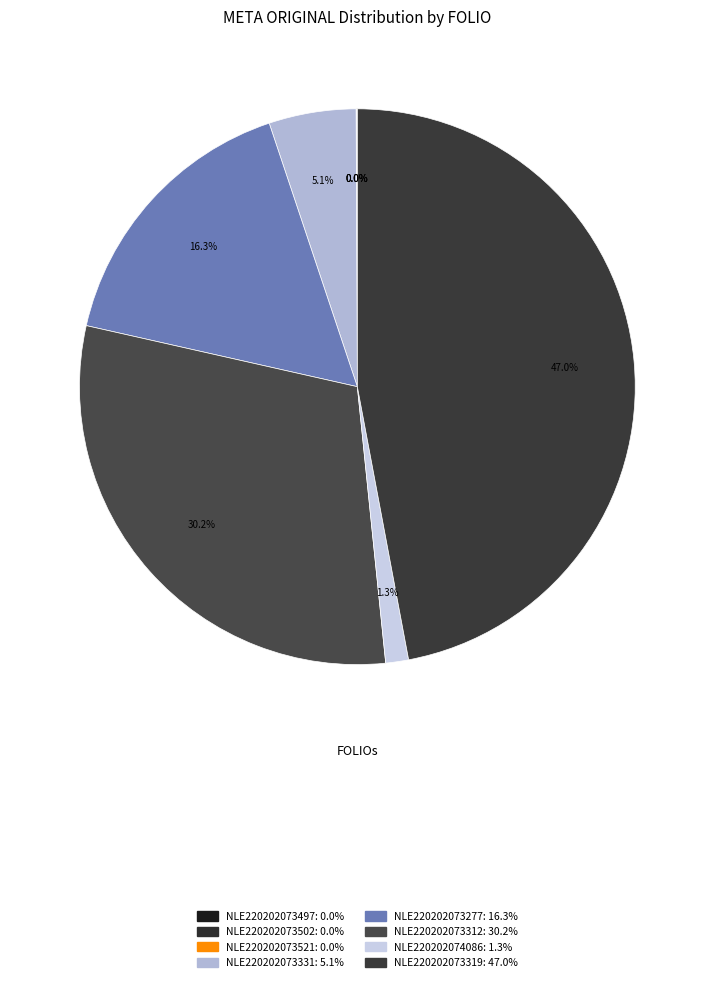

What is the smallest slice in the pie chart?

NLE220202073497